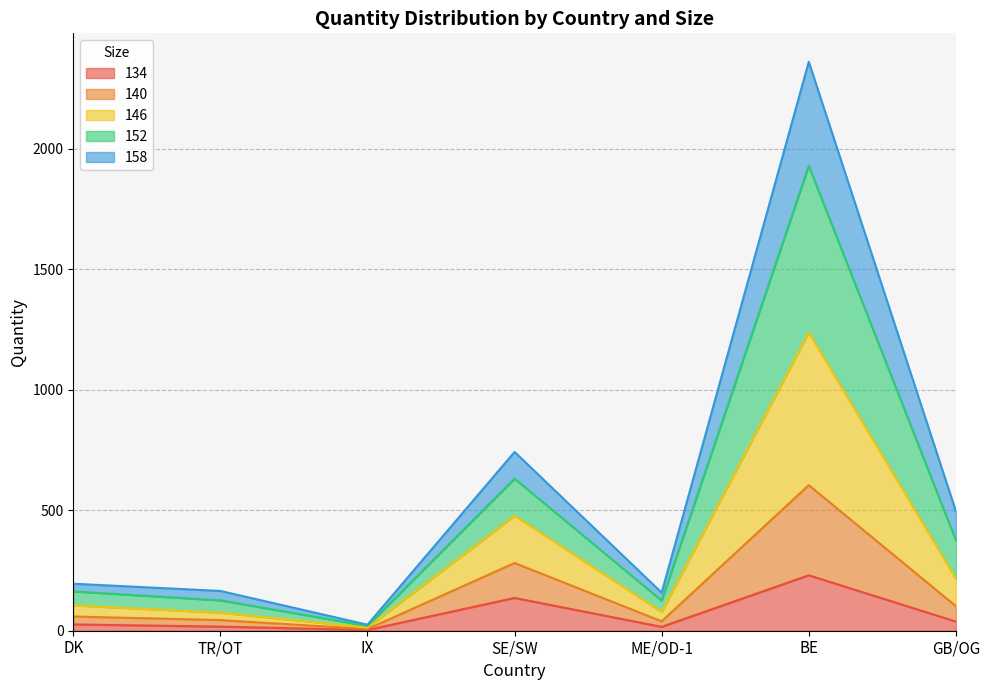

How many lines are shown in the chart?

5